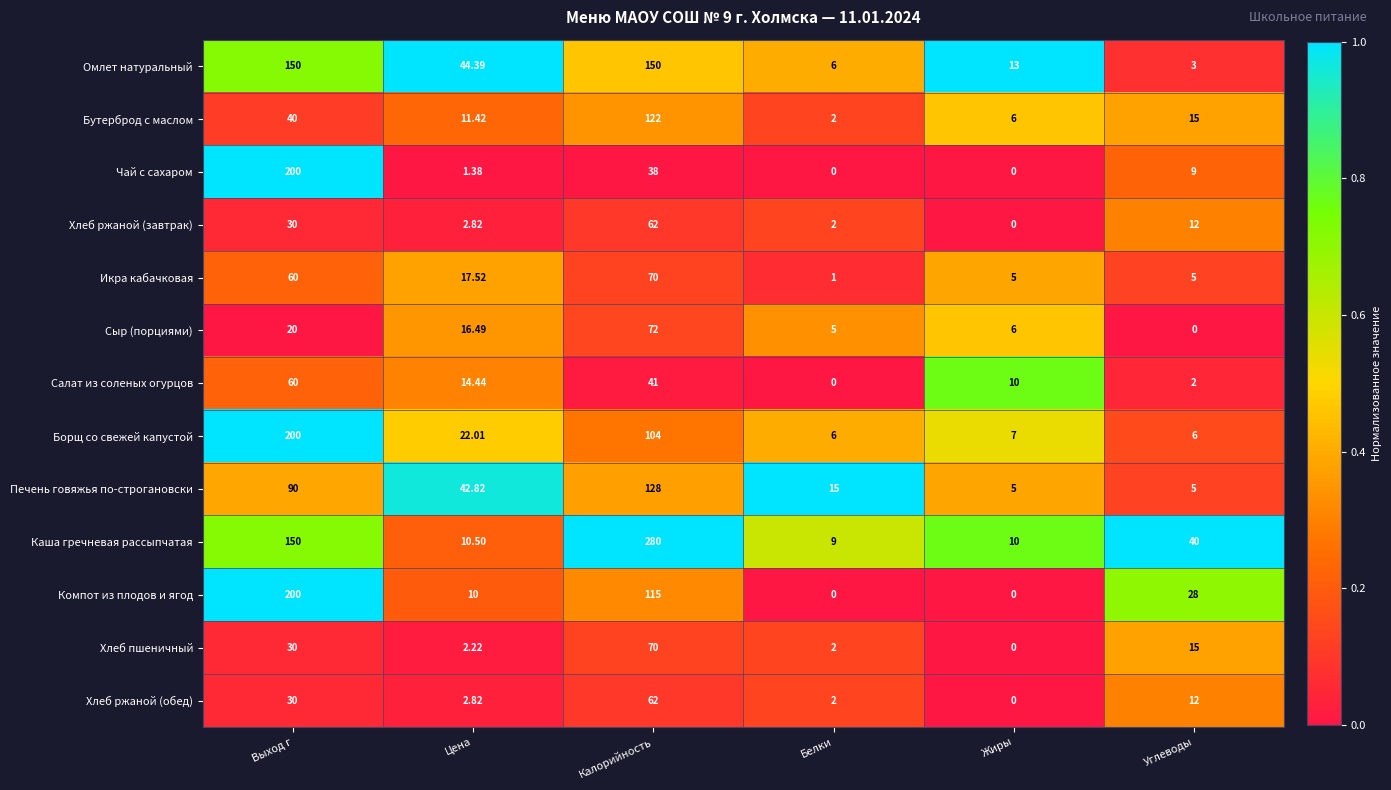

At which category does the chart reach its peak across all series?

Калорийность